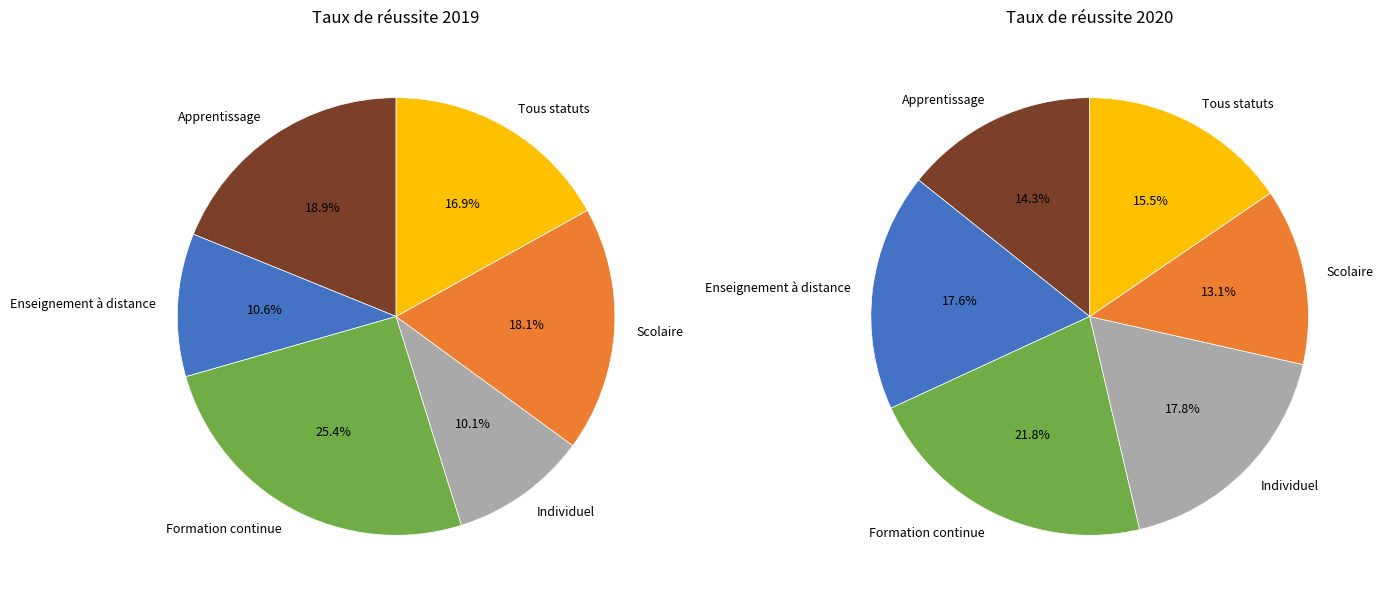

Is there a majority slice in this chart?

No